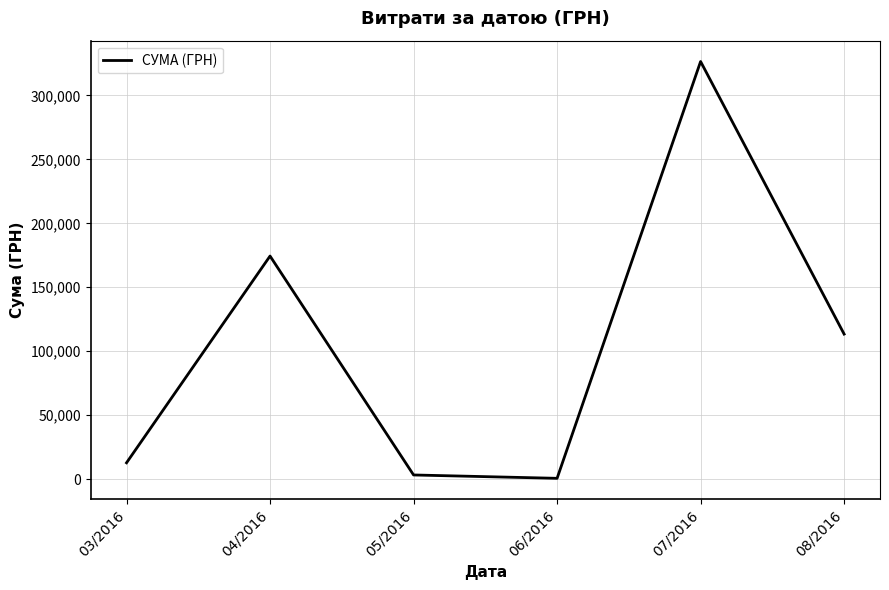

What is the change in value from 03/2016 to 08/2016?

+100651.7